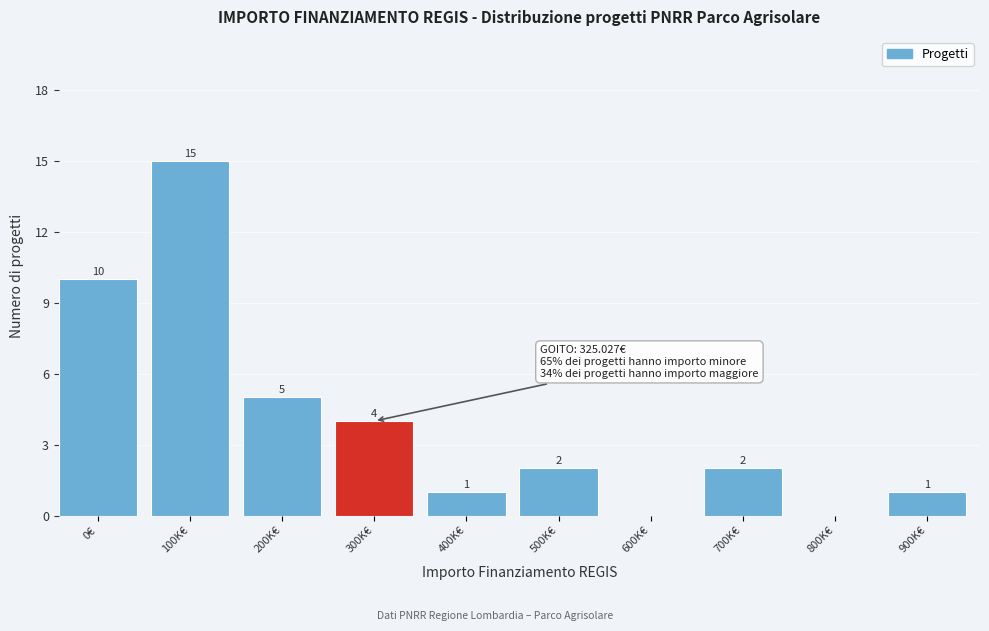

Reading right to left, extract all data points from this chart.

900K€=1	800K€=0	700K€=2	600K€=0	500K€=2	400K€=1	300K€=4	200K€=5	100K€=15	0€=10